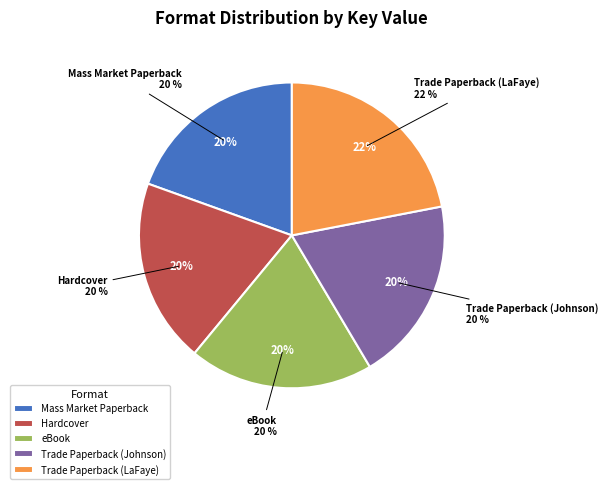

Is it true that Hardcover is 9% of the pie?

False